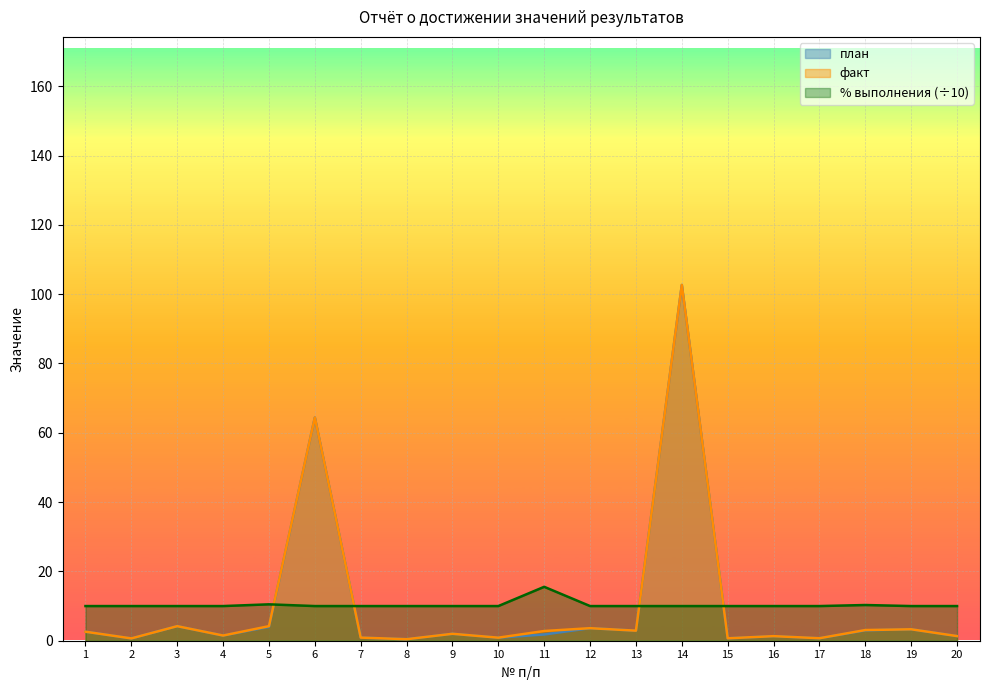

Which has a higher value, 2 or 11?

11